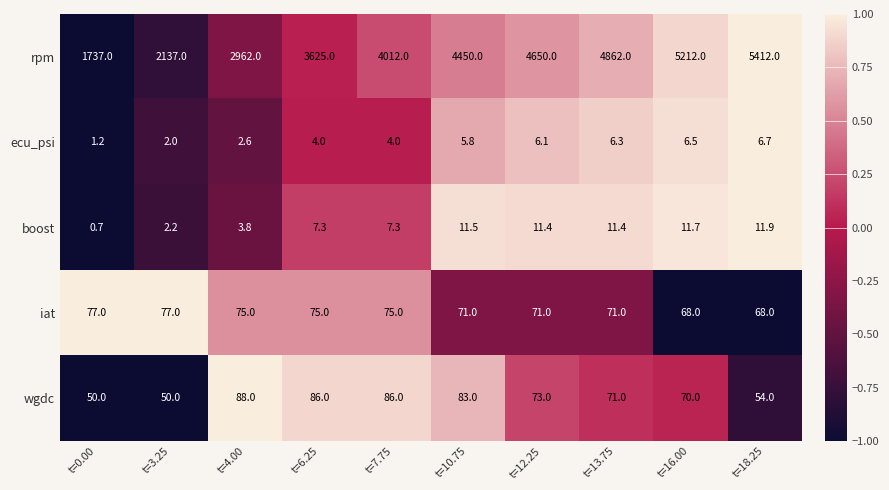

Rank the series by their maximum value, from lowest to highest.

ecu_psi, boost, iat, wgdc, rpm